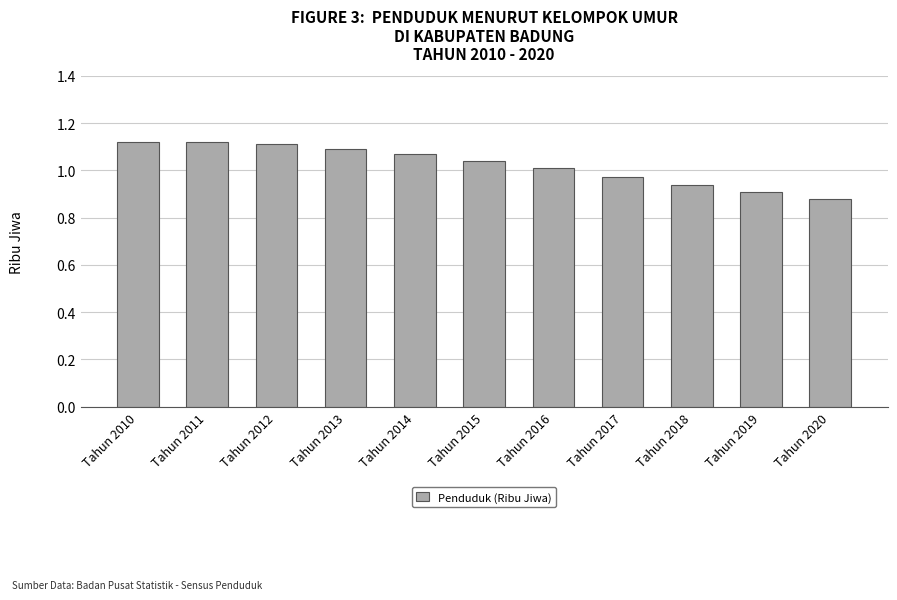

Between Tahun 2017 and Tahun 2010, which is larger?

Tahun 2010